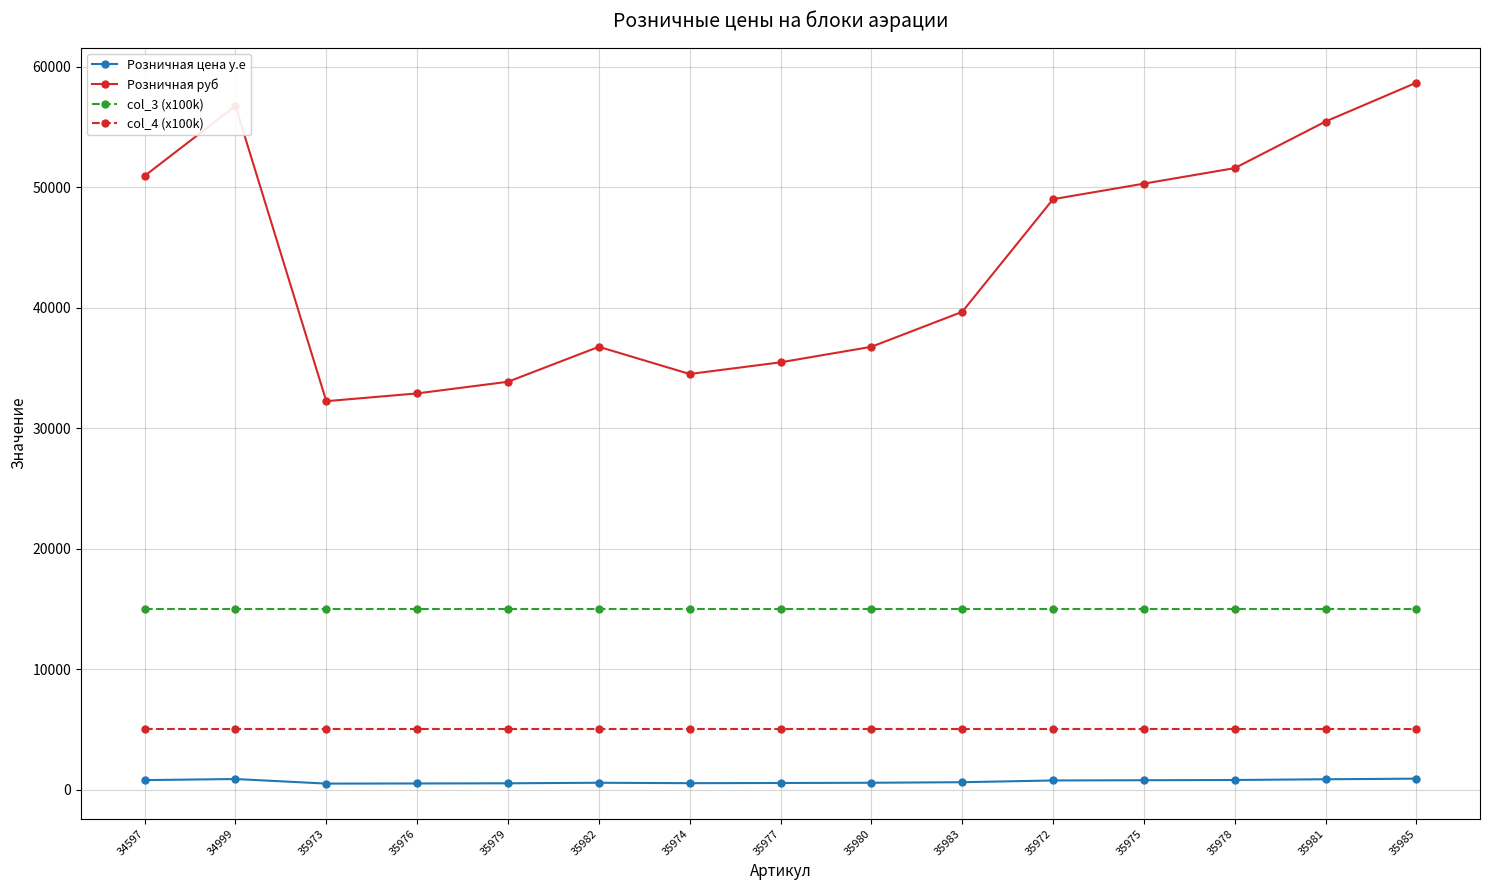

Which series changed the most between 35974 and 35981?

Розничная руб